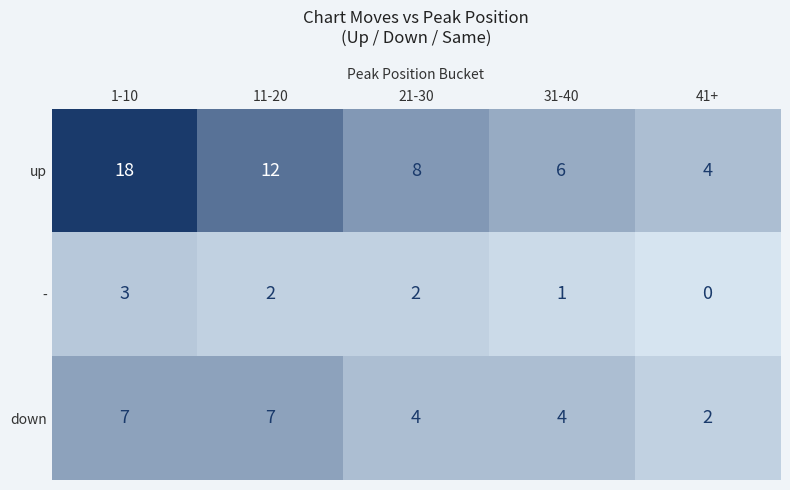

At which category does the chart reach its peak across all series?

1-10